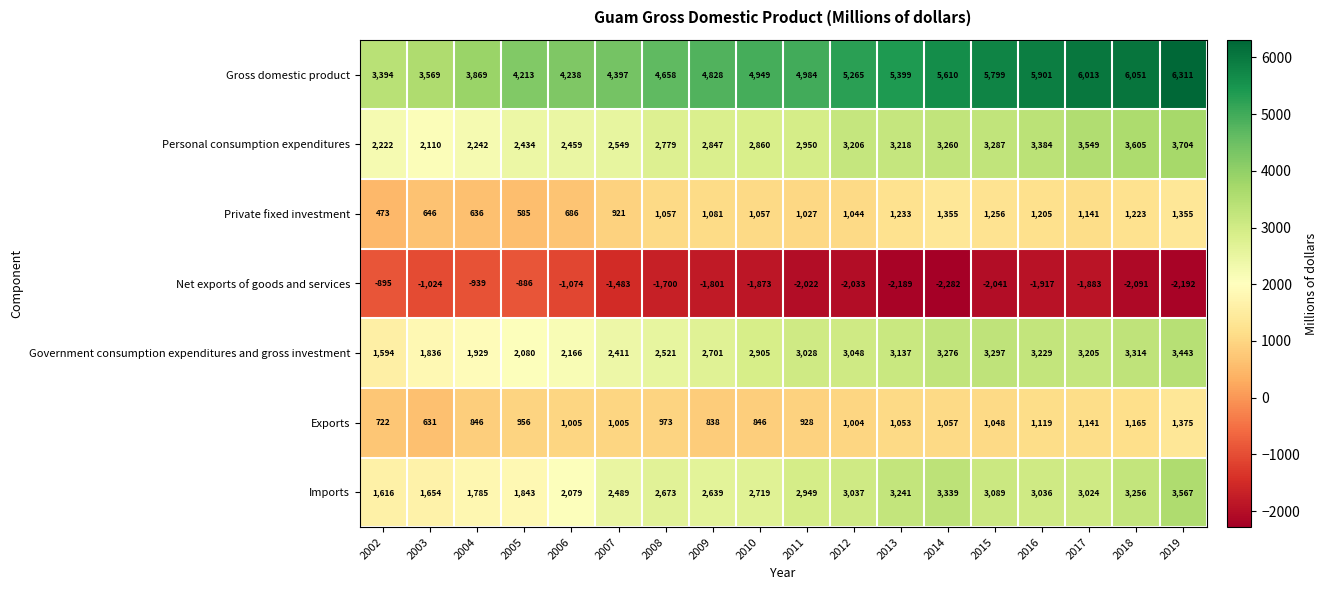

What is the difference between the maximum and minimum values in the Personal consumption expenditures series?

1594